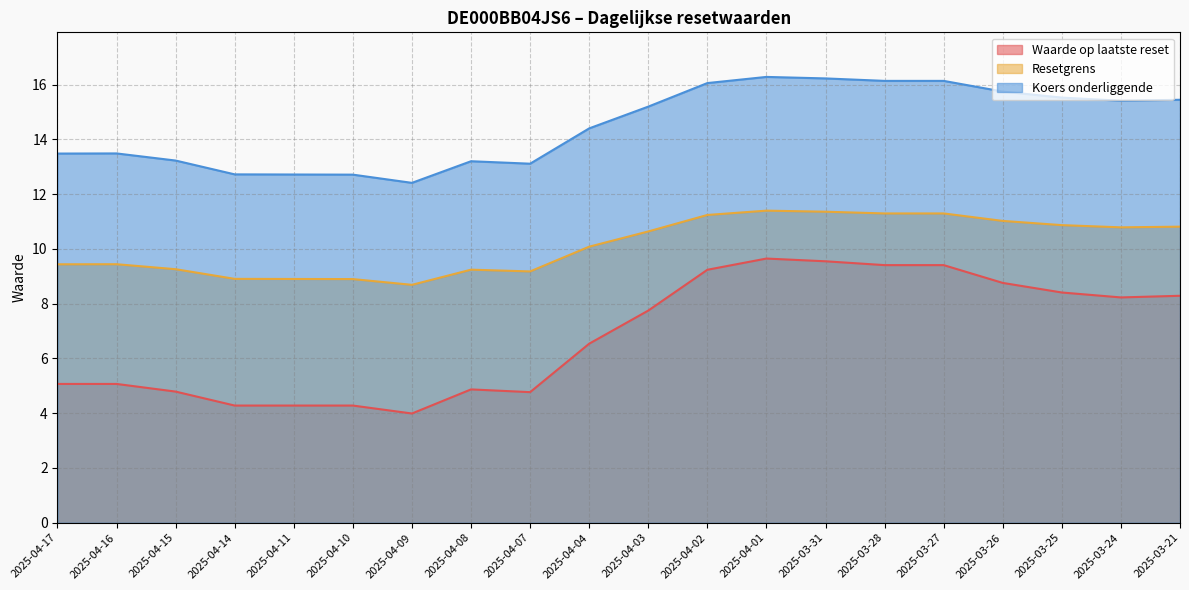

List the labels in order of Waarde op laatste reset value, largest first.

2025-04-01, 2025-03-31, 2025-03-28, 2025-03-27, 2025-04-02, 2025-03-26, 2025-03-25, 2025-03-21, 2025-03-24, 2025-04-03, 2025-04-04, 2025-04-17, 2025-04-16, 2025-04-08, 2025-04-15, 2025-04-07, 2025-04-14, 2025-04-11, 2025-04-10, 2025-04-09